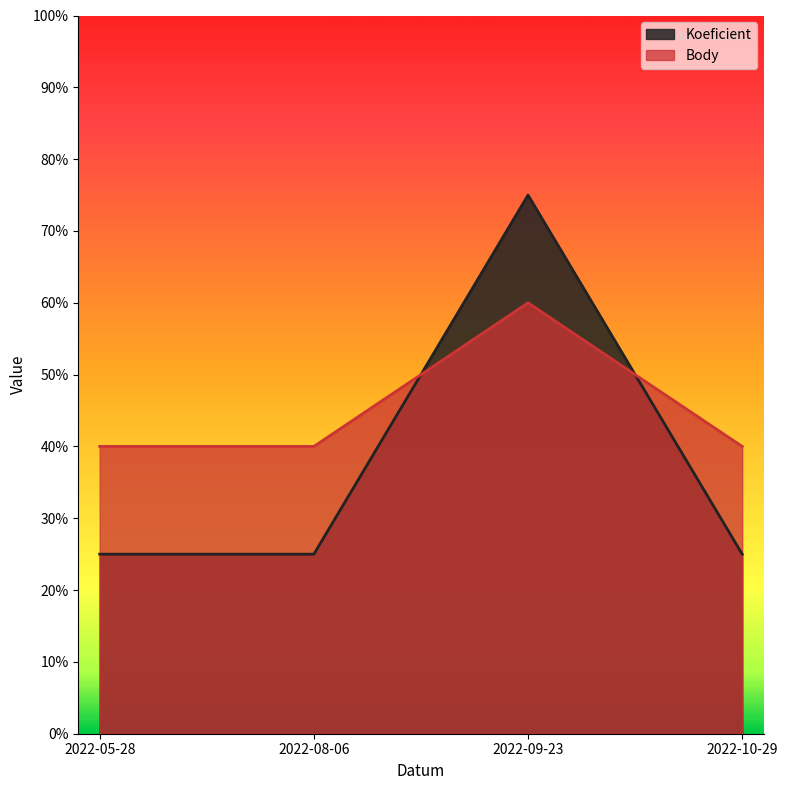

What is the smallest value displayed?

0.2